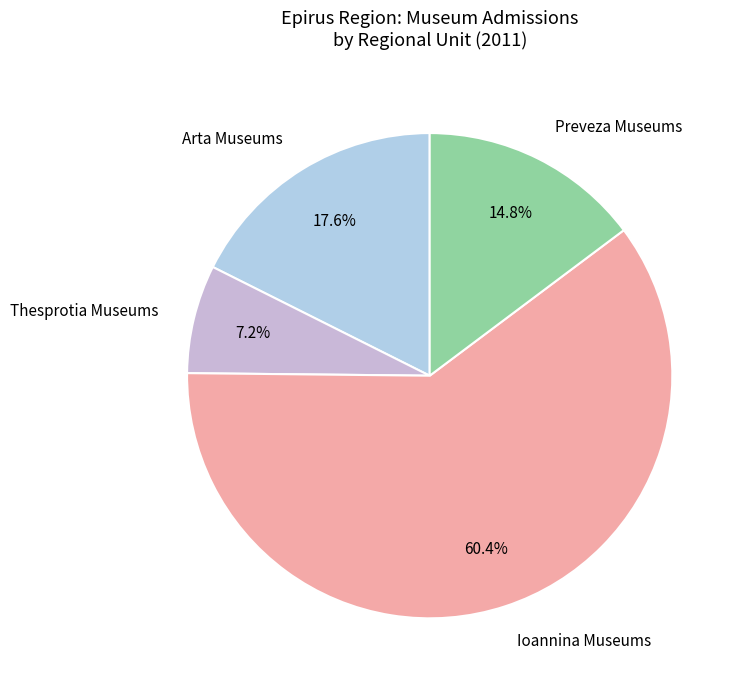

Between Thesprotia Museums and Preveza Museums, which is larger?

Preveza Museums